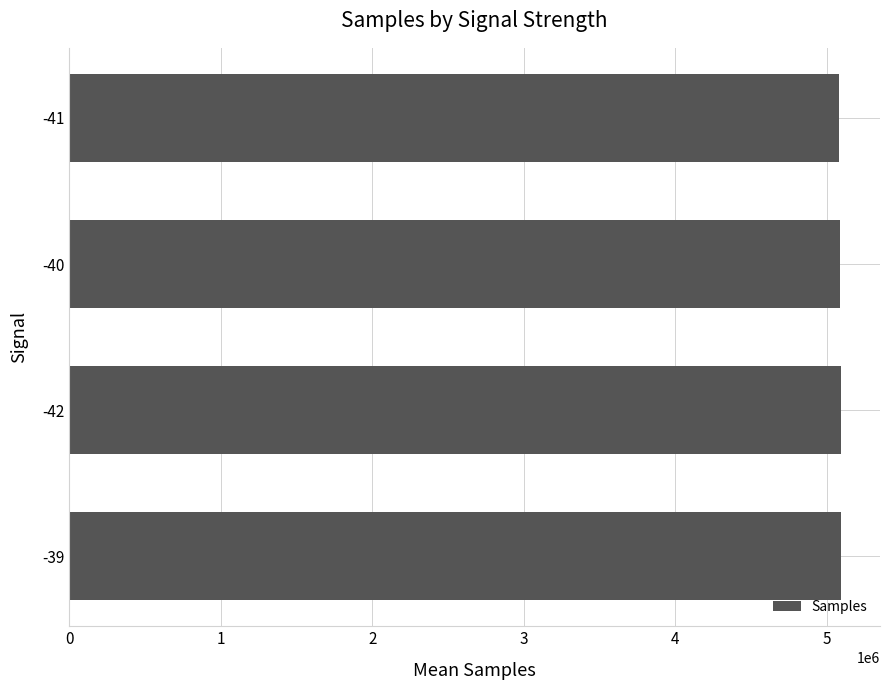

What is the maximum value shown in the chart?

5096545.0